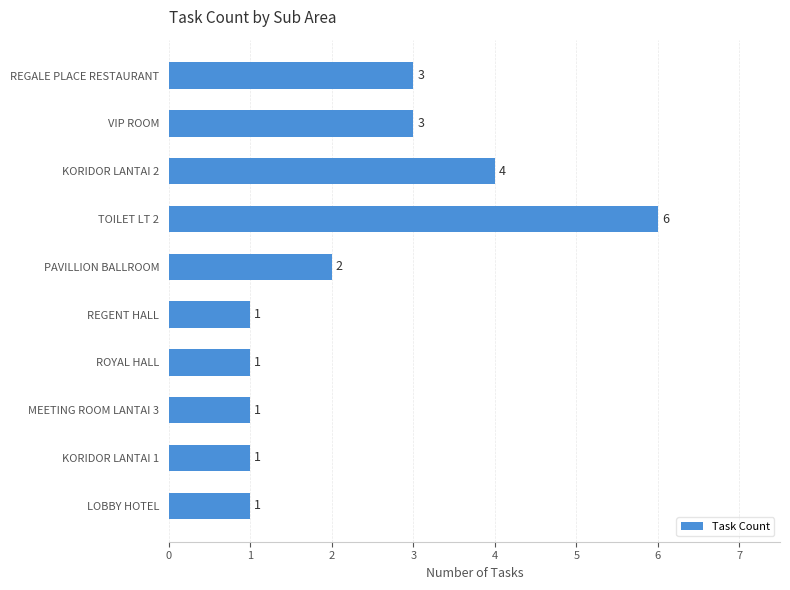

The value at KORIDOR LANTAI 1 is 1. True or false?

True